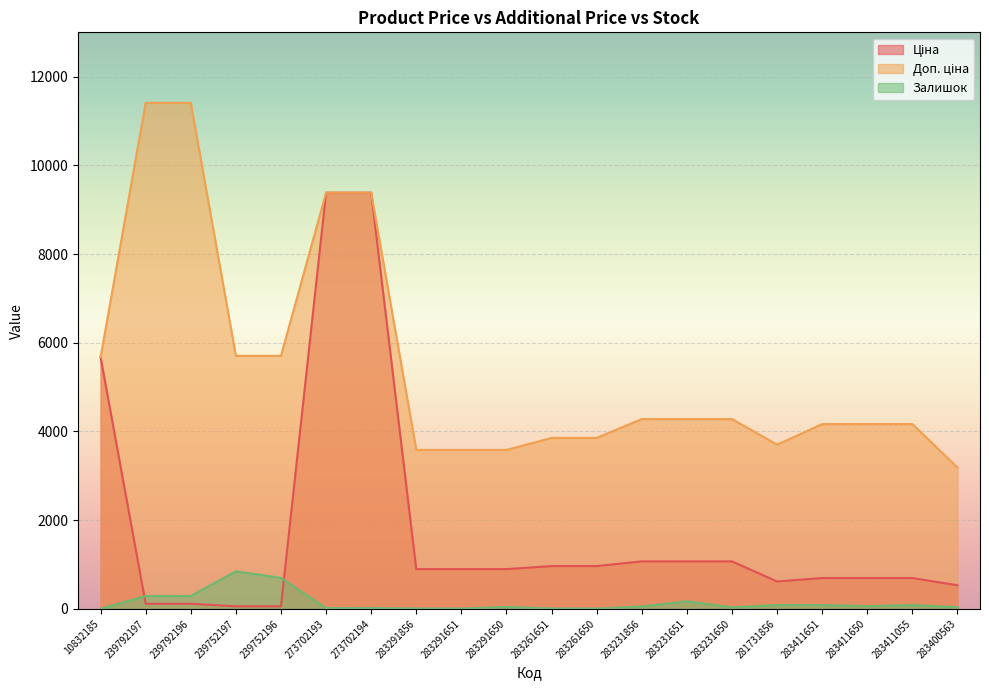

How many series are shown in this chart?

3